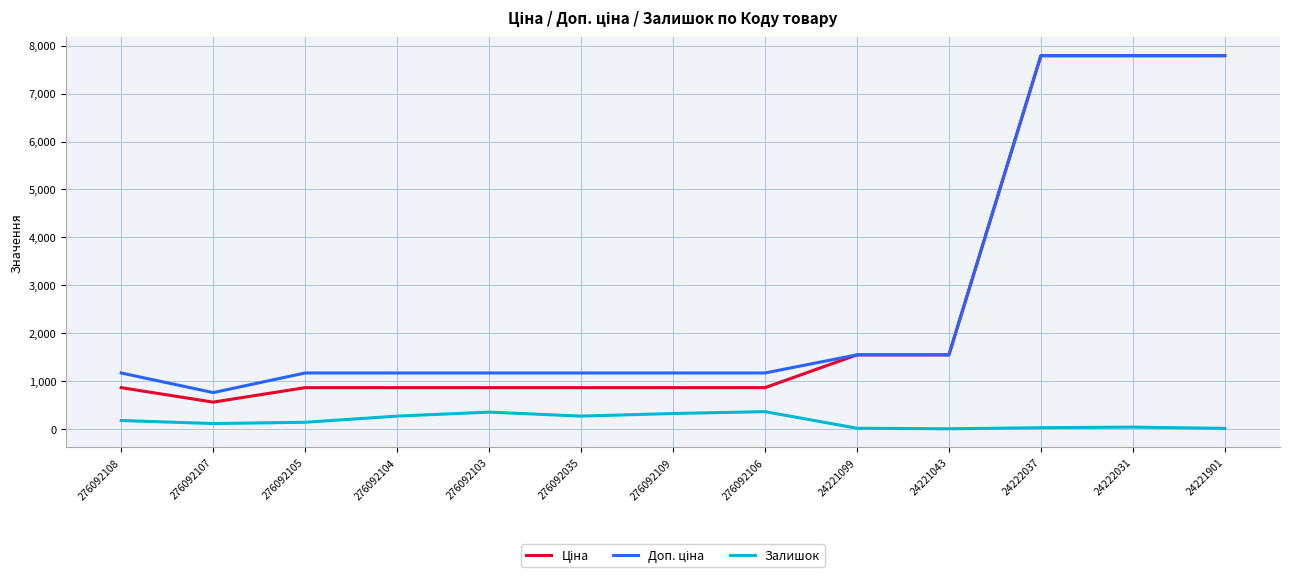

Does the chart have visible grid lines?

Yes